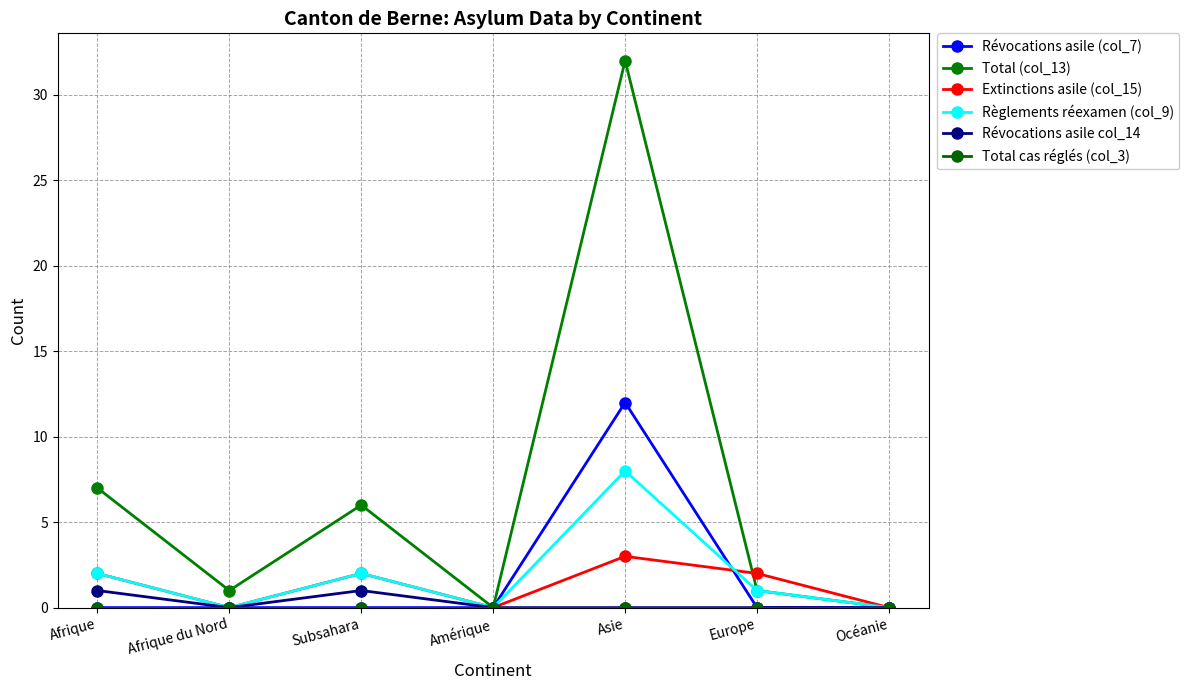

How many intersections are there between Total (col_13) and Extinctions asile (col_15)?

1